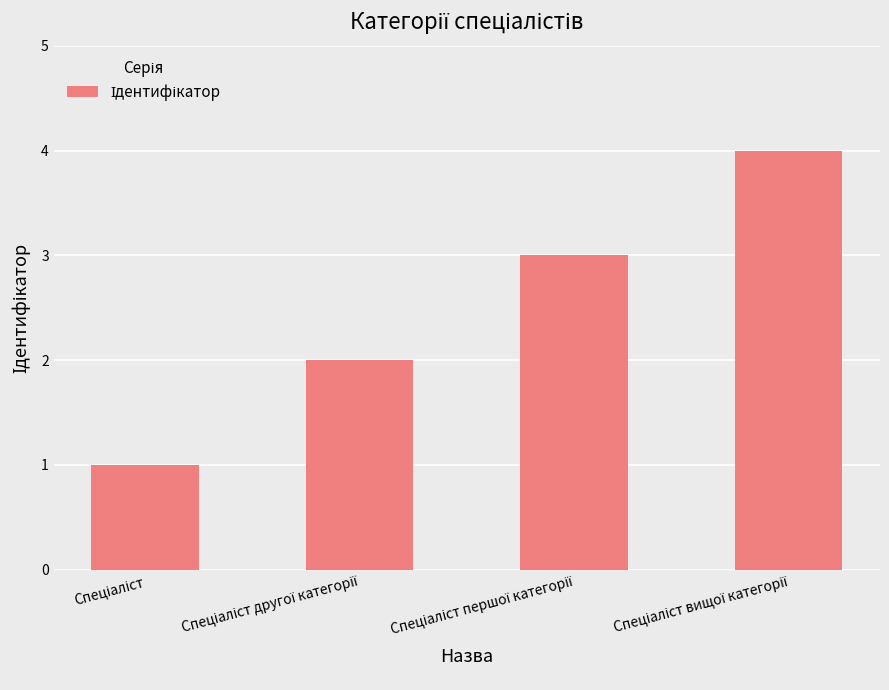

What is the sum of all values?

10